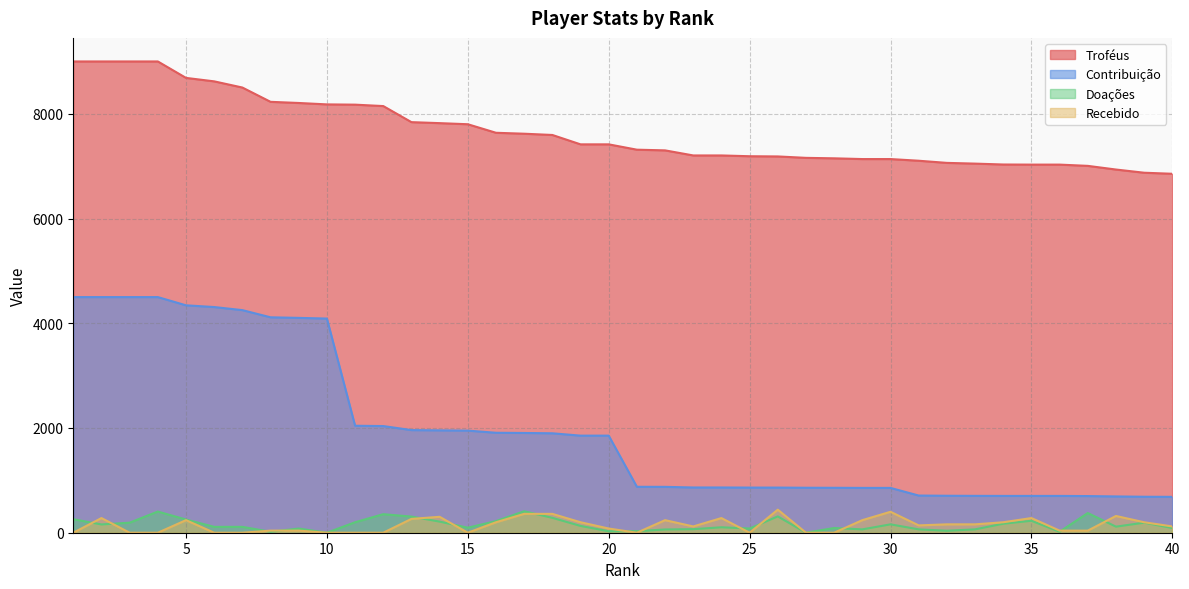

Does the chart display data point markers on the line(s)?

No